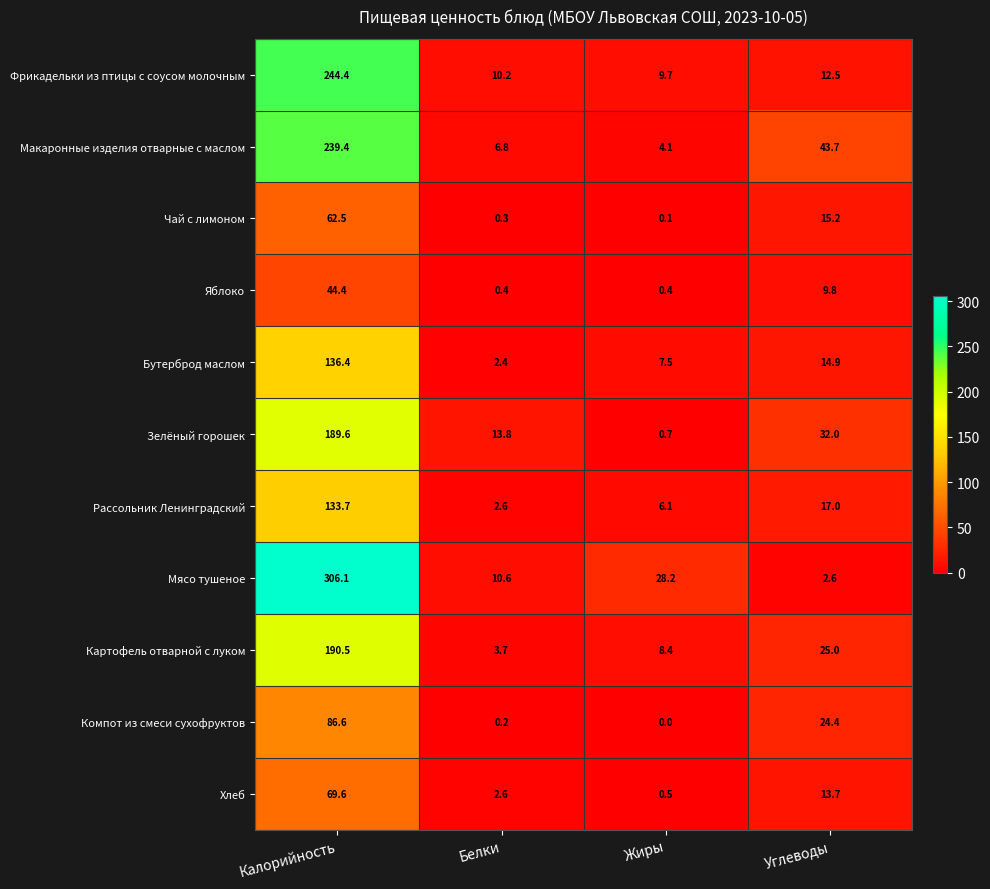

Where is Макаронные изделия отварные с маслом nearest to the value 121?

Углеводы